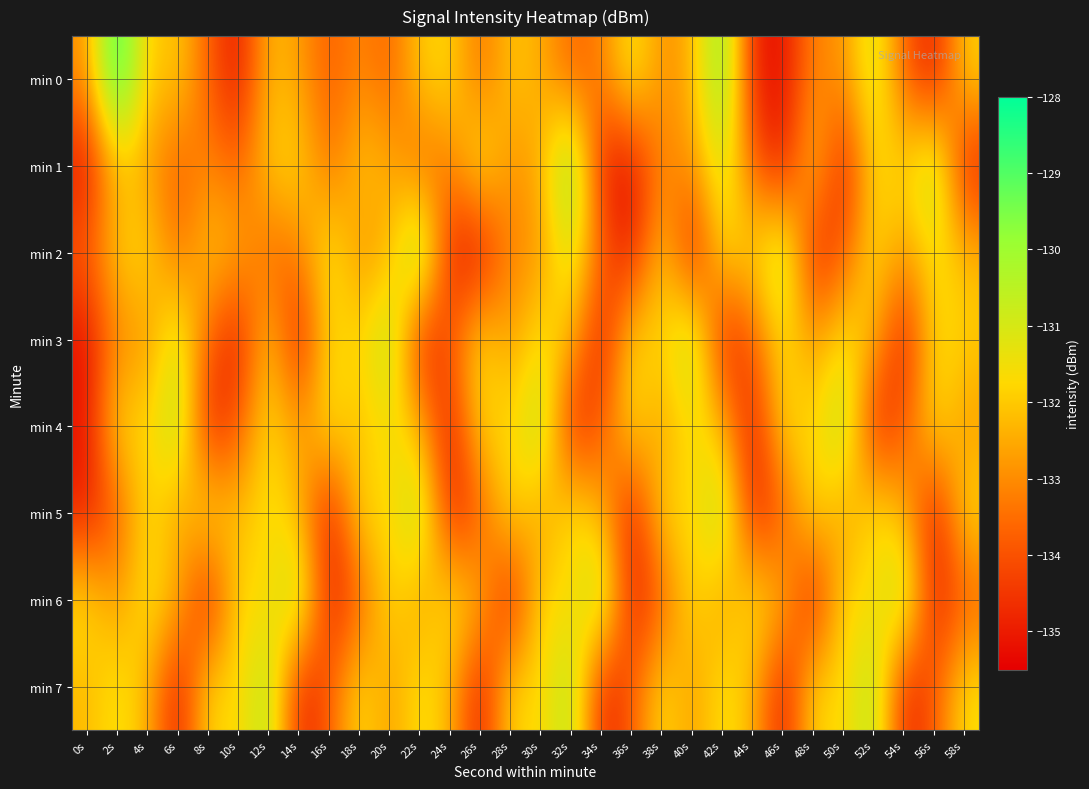

Reading right to left, list all the values displayed in this chart.

min 0: 58s=-131.9	56s=-135.1	54s=-133.8	52s=-130.8	50s=-132.9	48s=-133.0	46s=-135.2	44s=-135.0	42s=-129.4	40s=-132.4	38s=-133.0	36s=-131.3	34s=-133.2	32s=-133.7	30s=-132.4	28s=-132.0	26s=-133.5	24s=-131.7	22s=-131.9	20s=-133.7	18s=-133.0	16s=-133.8	14s=-132.7	12s=-132.2	10s=-135.2	8s=-133.7	6s=-131.9	4s=-132.2	2s=-128.1	0s=-133.0
min 1: 58s=-135.0	56s=-130.2	54s=-131.9	52s=-131.6	50s=-135.1	48s=-131.9	46s=-135.1	44s=-133.8	42s=-130.8	40s=-132.9	38s=-133.0	36s=-135.2	34s=-135.0	32s=-129.4	30s=-132.4	28s=-133.0	26s=-131.3	24s=-133.2	22s=-133.7	20s=-132.4	18s=-132.0	16s=-133.5	14s=-131.7	12s=-131.9	10s=-133.7	8s=-133.0	6s=-133.8	4s=-132.7	2s=-132.2	0s=-135.2
min 2: 58s=-132.3	56s=-131.4	54s=-132.8	52s=-131.6	50s=-133.9	48s=-135.0	46s=-130.2	44s=-131.9	42s=-131.6	40s=-135.1	38s=-131.9	36s=-135.1	34s=-133.8	32s=-130.8	30s=-132.9	28s=-133.0	26s=-135.2	24s=-135.0	22s=-129.4	20s=-132.4	18s=-133.0	16s=-131.3	14s=-133.2	12s=-133.7	10s=-132.4	8s=-132.0	6s=-133.5	4s=-131.7	2s=-131.9	0s=-133.7
min 3: 58s=-131.9	56s=-131.6	54s=-135.1	52s=-132.3	50s=-131.4	48s=-132.8	46s=-131.6	44s=-133.9	42s=-135.0	40s=-130.2	38s=-131.9	36s=-131.6	34s=-135.1	32s=-132.3	30s=-131.4	28s=-132.8	26s=-131.6	24s=-133.9	22s=-135.0	20s=-130.2	18s=-131.9	16s=-131.6	14s=-135.1	12s=-131.9	10s=-135.1	8s=-133.8	6s=-130.8	4s=-132.9	2s=-133.0	0s=-135.2
min 4: 58s=-132.8	56s=-131.6	54s=-133.9	52s=-135.0	50s=-130.2	48s=-131.9	46s=-131.6	44s=-135.1	42s=-132.3	40s=-131.4	38s=-132.8	36s=-131.6	34s=-133.9	32s=-135.0	30s=-130.2	28s=-131.9	26s=-131.6	24s=-135.1	22s=-132.3	20s=-131.4	18s=-132.3	16s=-131.4	14s=-132.8	12s=-131.6	10s=-133.9	8s=-135.0	6s=-130.2	4s=-131.9	2s=-131.6	0s=-135.1
min 5: 58s=-131.6	56s=-135.1	54s=-132.3	52s=-131.4	50s=-132.8	48s=-131.6	46s=-133.9	44s=-135.0	42s=-130.2	40s=-131.9	38s=-131.6	36s=-135.1	34s=-132.3	32s=-131.4	30s=-132.8	28s=-131.6	26s=-133.9	24s=-135.0	22s=-130.2	20s=-131.9	18s=-131.6	16s=-135.1	14s=-132.3	12s=-131.4	10s=-132.3	8s=-131.4	6s=-132.8	4s=-131.6	2s=-133.9	0s=-135.0
min 6: 58s=-133.9	56s=-135.0	54s=-130.2	52s=-131.9	50s=-131.6	48s=-135.1	46s=-132.3	44s=-131.4	42s=-132.8	40s=-131.6	38s=-133.9	36s=-135.0	34s=-130.2	32s=-131.9	30s=-131.6	28s=-135.1	26s=-132.3	24s=-131.4	22s=-132.8	20s=-131.6	18s=-133.9	16s=-135.0	14s=-130.2	12s=-131.9	10s=-131.6	8s=-135.1	6s=-132.3	4s=-131.4	2s=-132.8	0s=-131.6
min 7: 58s=-131.6	56s=-133.9	54s=-135.0	52s=-130.2	50s=-131.9	48s=-131.6	46s=-135.1	44s=-132.3	42s=-131.4	40s=-132.8	38s=-131.6	36s=-133.9	34s=-135.0	32s=-130.2	30s=-131.9	28s=-131.6	26s=-135.1	24s=-132.3	22s=-131.4	20s=-132.8	18s=-131.6	16s=-133.9	14s=-135.0	12s=-130.2	10s=-131.9	8s=-131.6	6s=-135.1	4s=-132.3	2s=-131.4	0s=-132.3